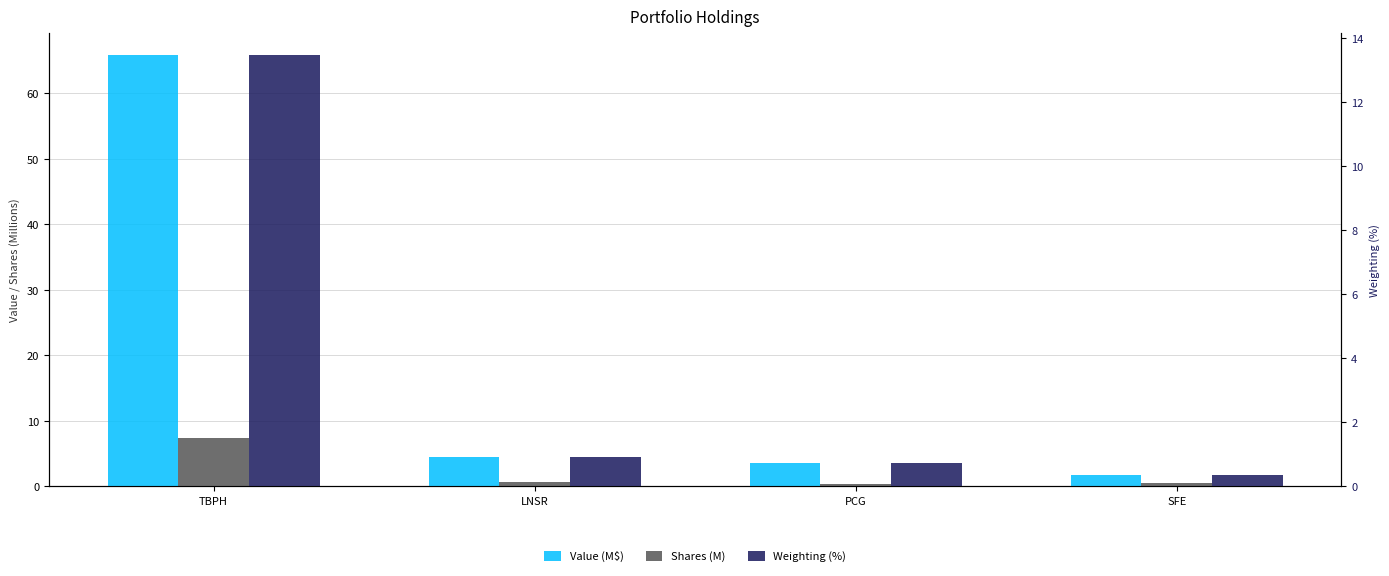

At which category is the sum across all series the highest?

TBPH